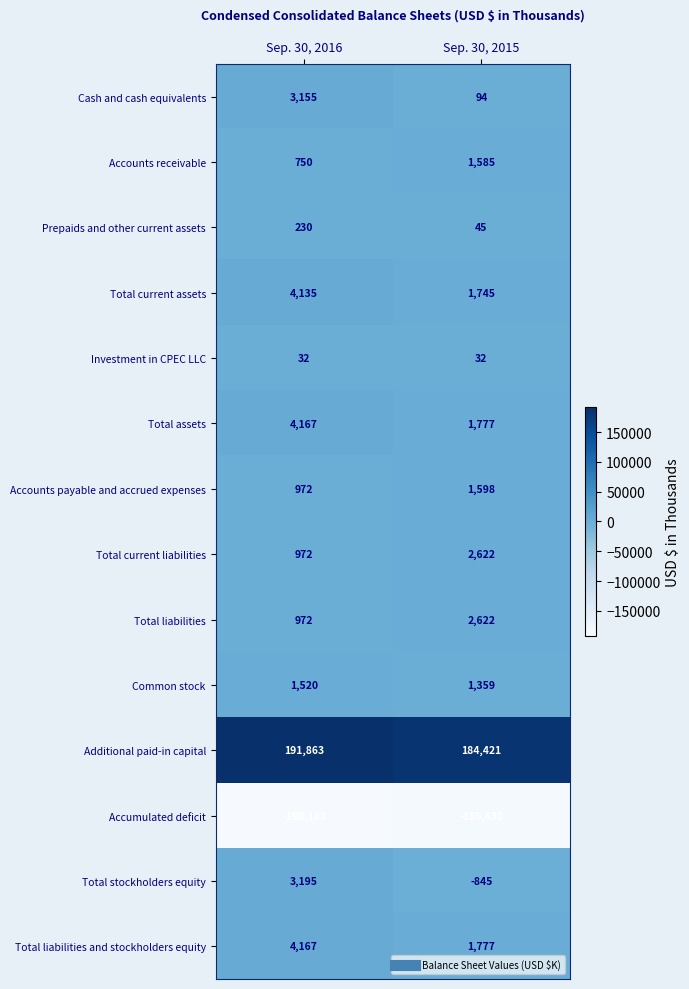

Which series has the largest total across all categories?

Additional paid-in capital